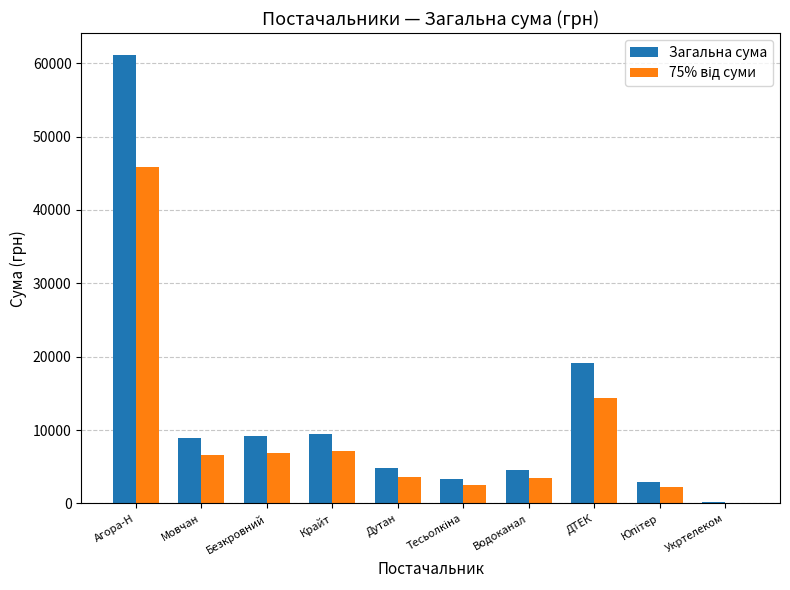

Which series has the largest total across all categories?

Загальна сума